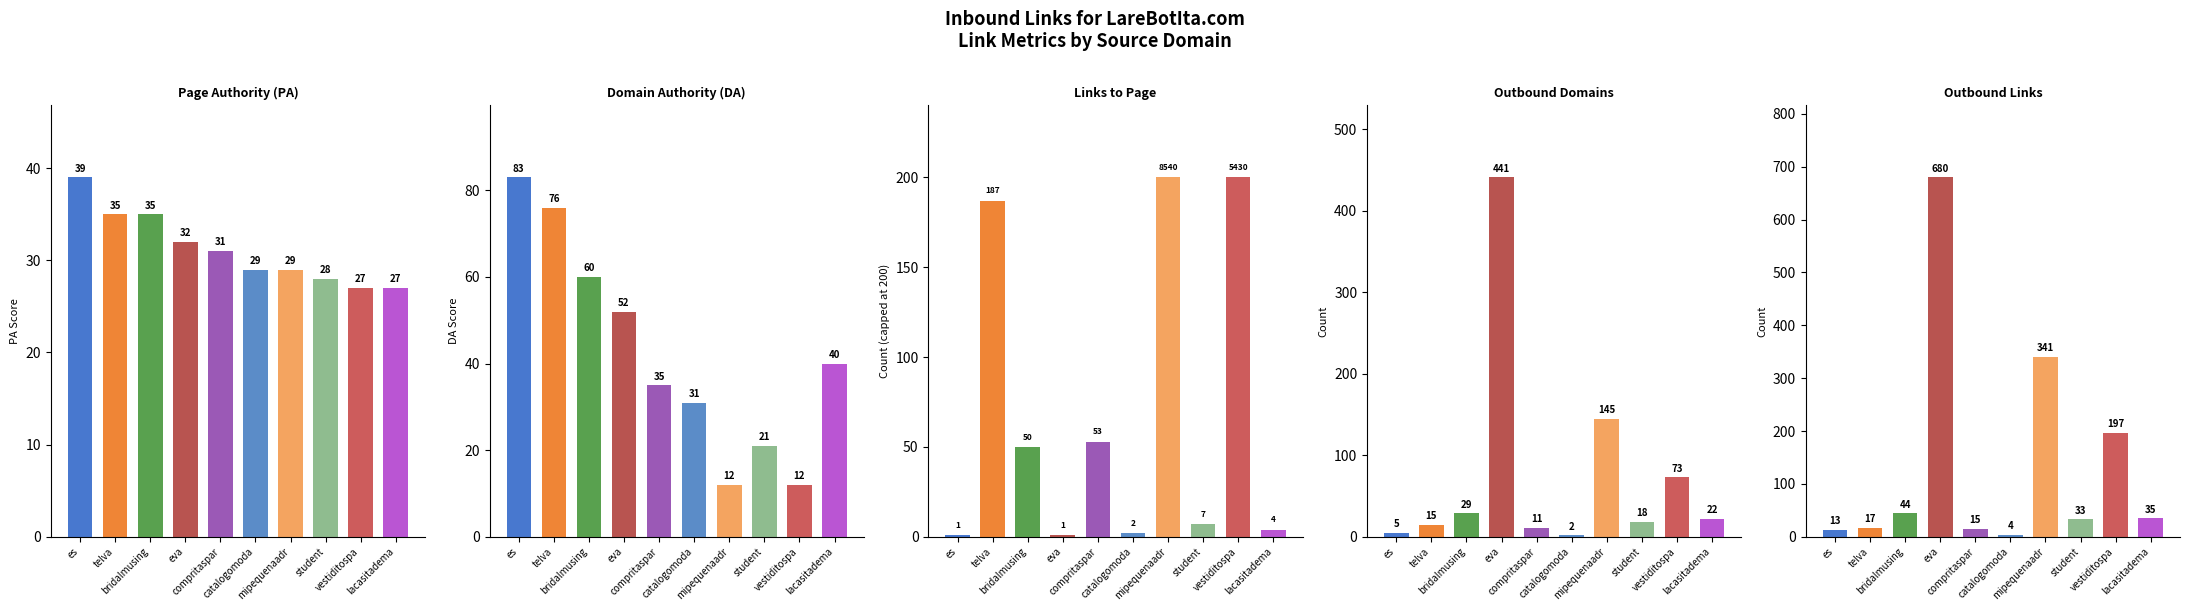

How many values in the Outbound Links series exceed 35?

4